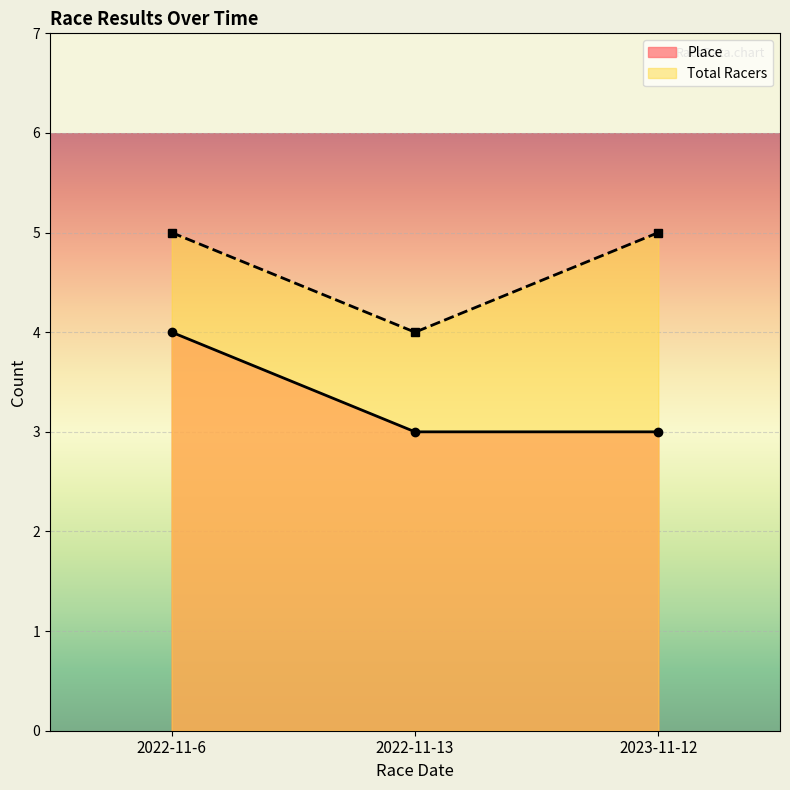

What is the sum of all Place values?

10